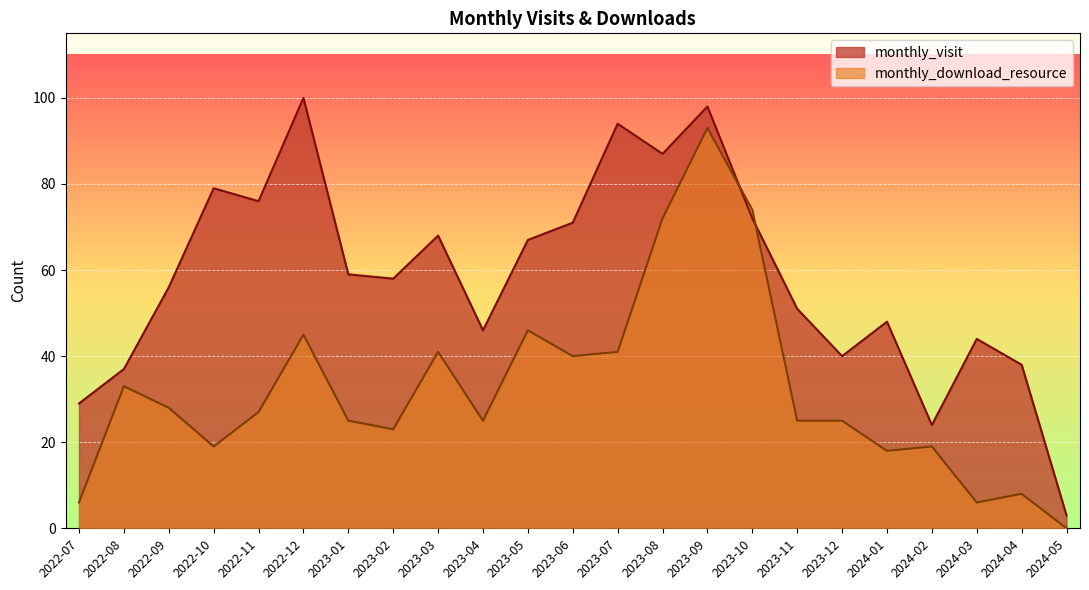

What are all the series names shown in the legend?

monthly_visit, monthly_download_resource